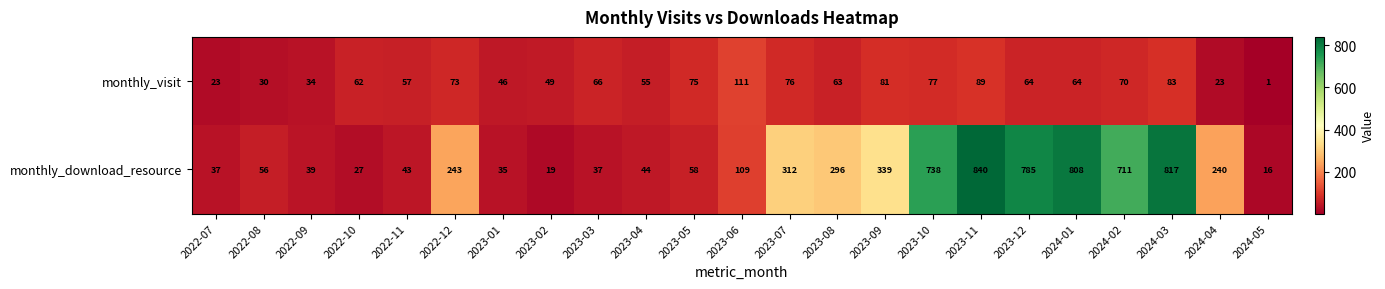

True or false: monthly_visit has a value of 57 at 2022-11.

True